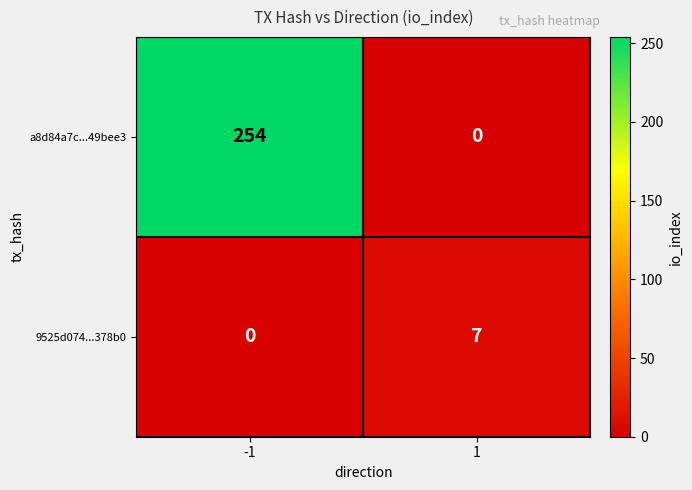

What is the total value across all series at -1?

254